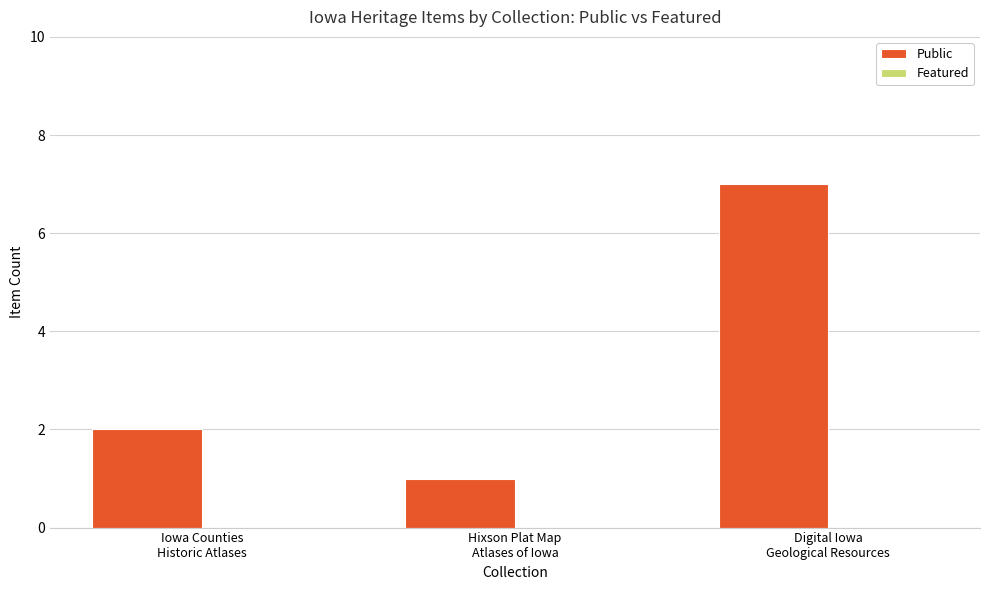

What is the greatest value displayed?

7